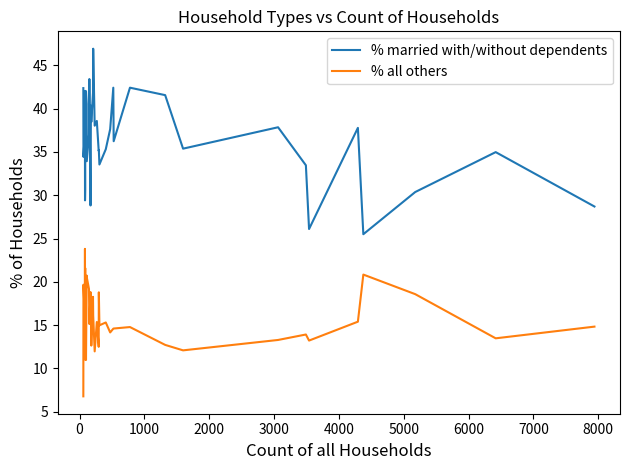

Reading right to left, what are all the values shown in this chart?

% married with/without dependents: 28.7	35.0	30.4	25.5	37.8	26.1	33.5	37.9	35.4	41.6	42.4	36.2	42.4	37.6	35.3	33.5	35.2	35.1	38.6	38.0	46.9	41.8	38.5	40.3	28.8	40.4	43.4	37.0	33.9	40.5	42.0	36.3	41.8	42.0	30.7	29.4	35.7	37.4	34.4	42.4
% all others: 14.8	13.5	18.6	20.8	15.4	13.2	13.9	13.3	12.1	12.7	14.8	14.6	14.6	14.2	15.3	15.0	18.8	12.5	15.4	12.0	16.1	18.3	12.6	15.9	18.8	16.0	15.1	19.2	20.5	20.7	11.0	18.7	11.0	13.6	21.6	15.3	23.8	15.7	19.7	6.8